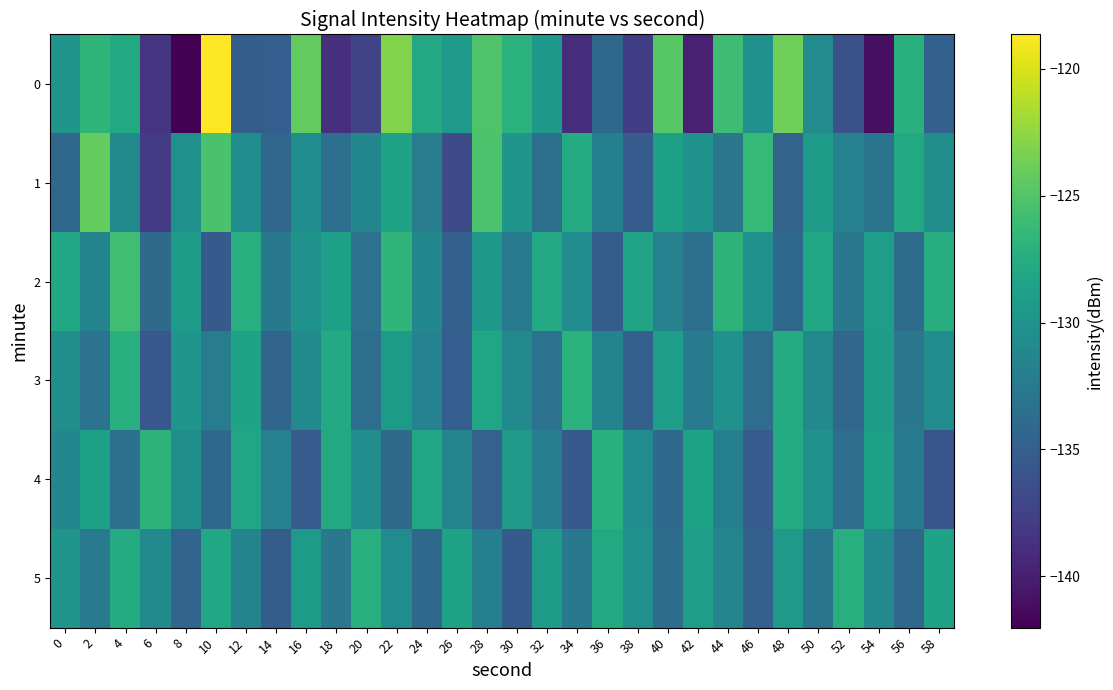

Rank the series at 42 from highest to lowest value.

4, 5, 1, 3, 2, 0